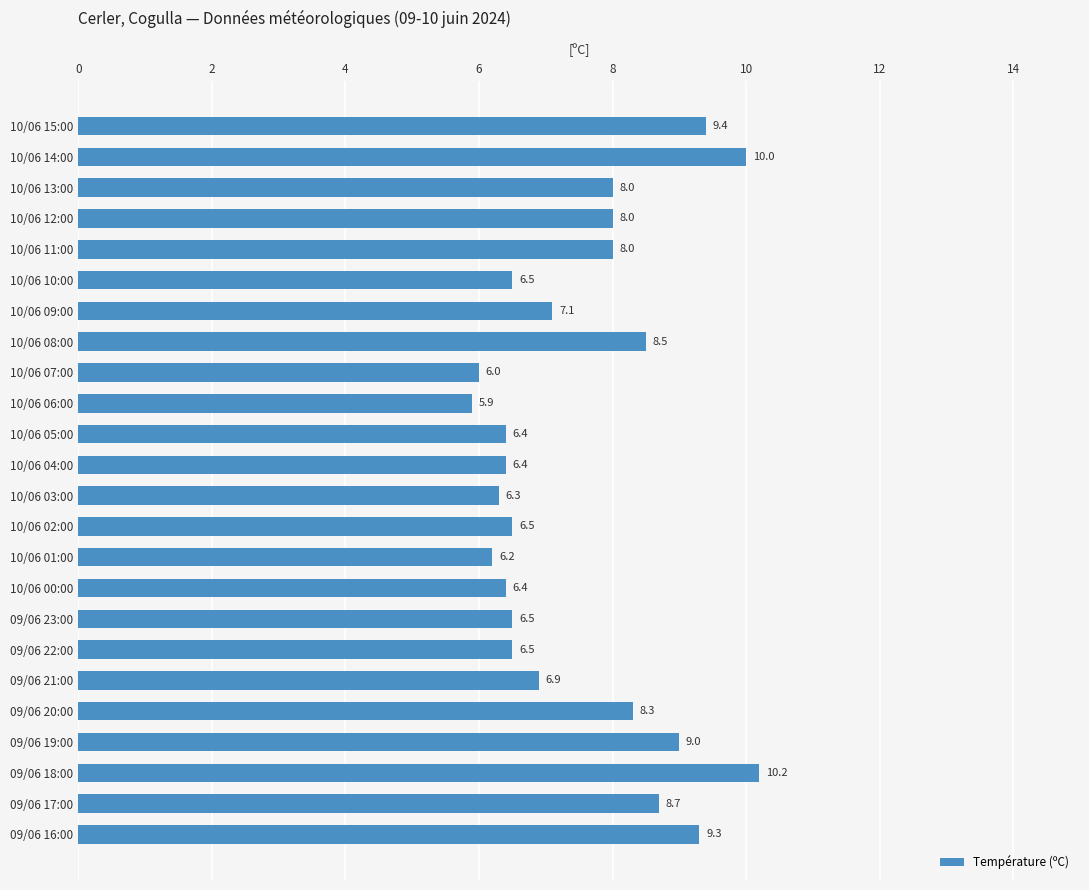

What is the sum of all values?

181.0